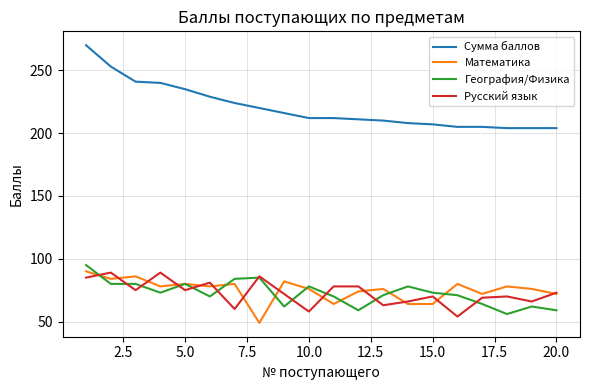

What is the highest value of the Сумма баллов series?

270